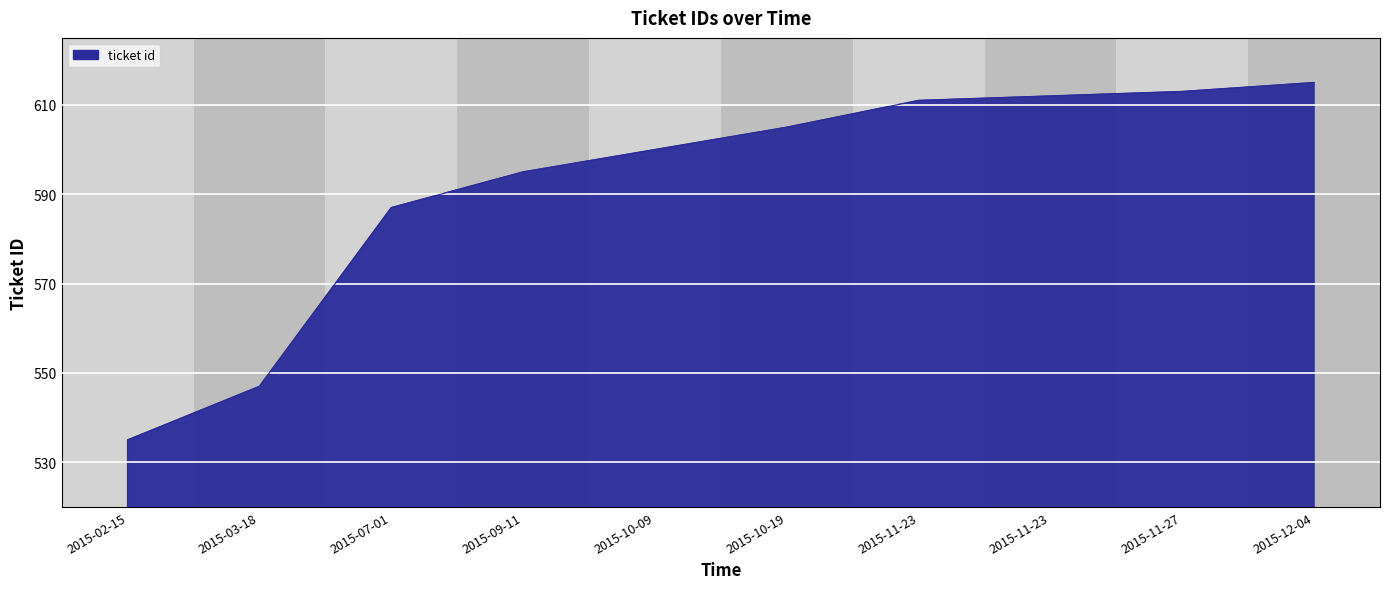

How many series are shown in this chart?

1